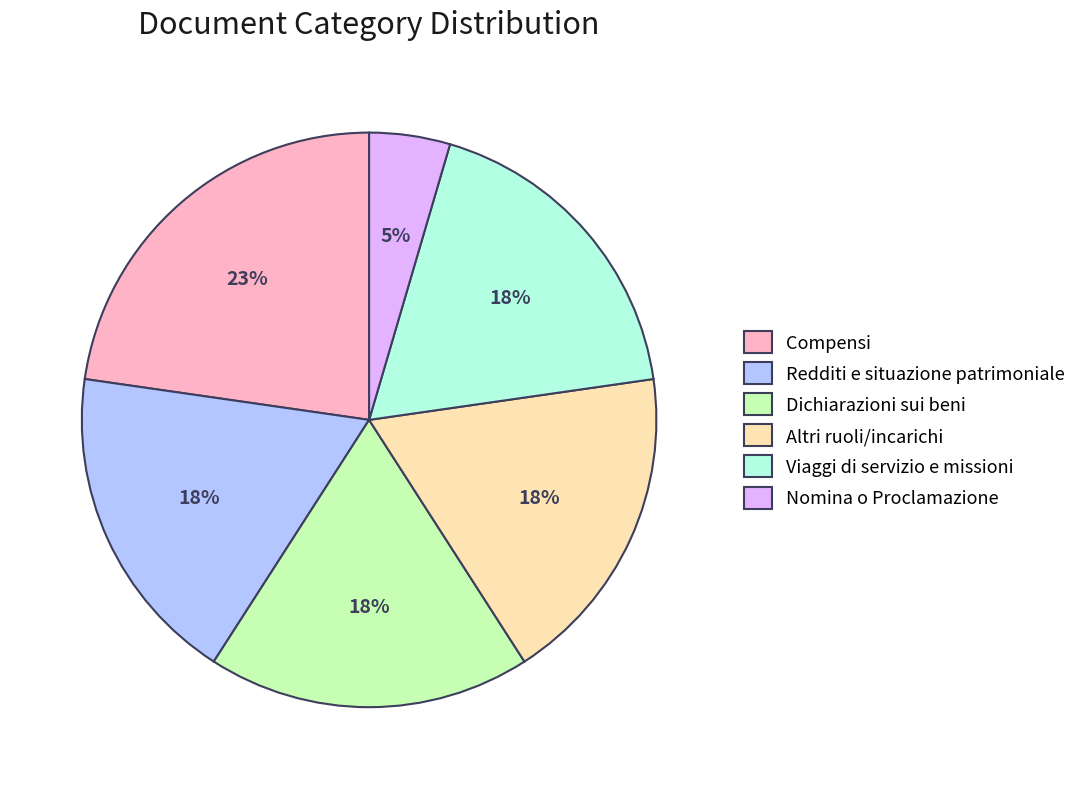

To the nearest percent, what is the average slice percentage?

17%